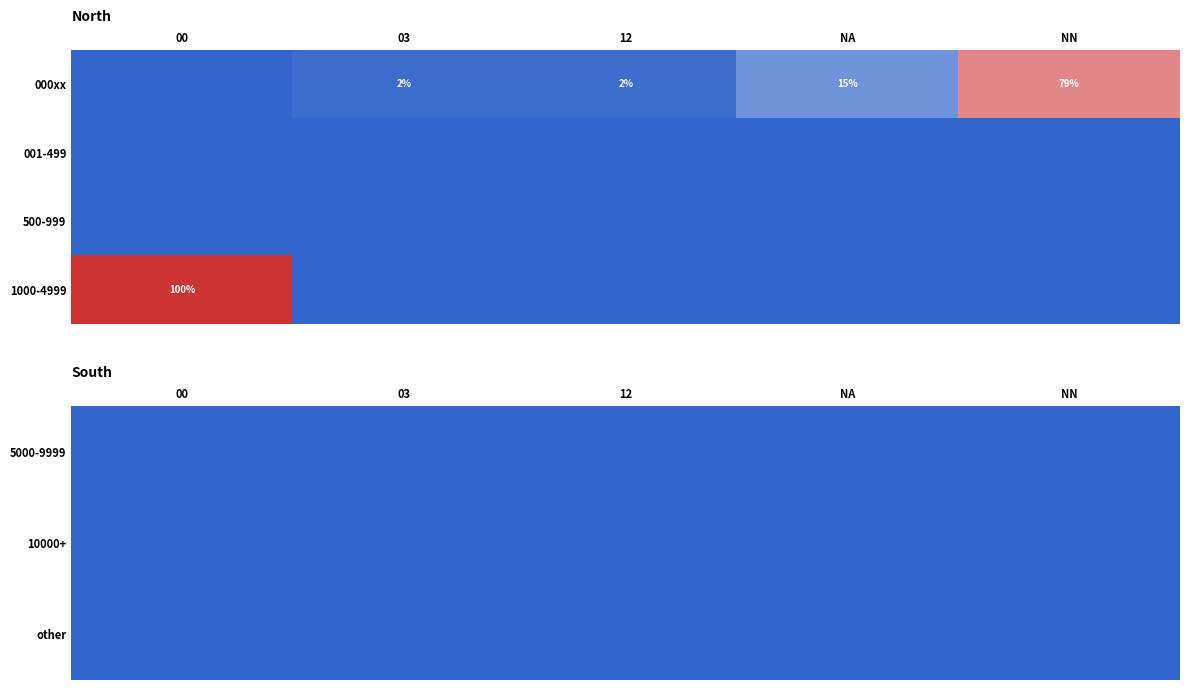

Rank the series by their maximum value, from highest to lowest.

1000-4999, 5000-9999, 10000+, other